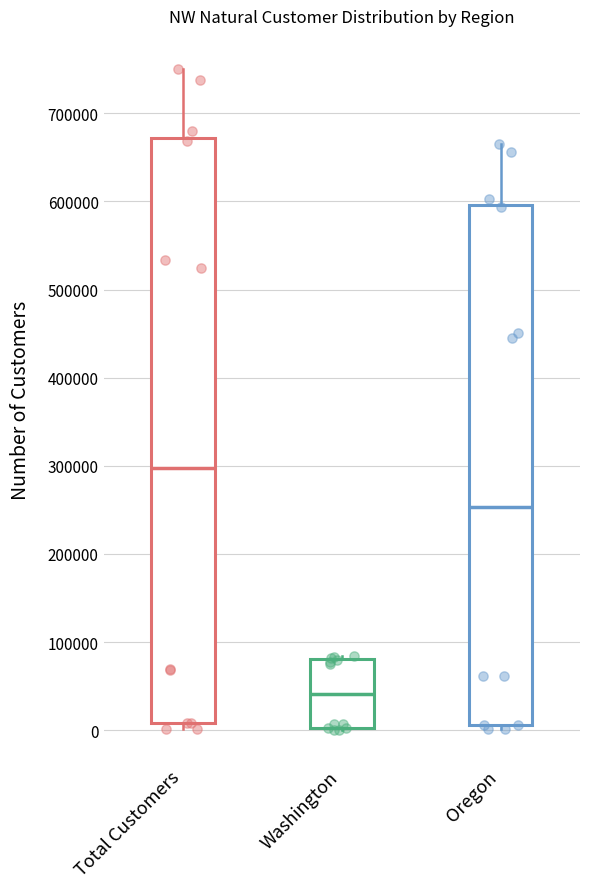

Reading left to right, transcribe this box plot: for each box, give where its median line is, the range the box spans, and where its two whiskers end, as read against the y-axis. The values are not printed on the chart, so give them approximately, as read against the axis.

Total Customers: median 300000, box 10000 to 670000, whiskers 0 to 750000
Washington: median 40000, box 0 to 80000, whiskers 0 to 80000 (just above the box's upper edge)
Oregon: median 250000, box 10000 to 600000, whiskers 0 to 670000